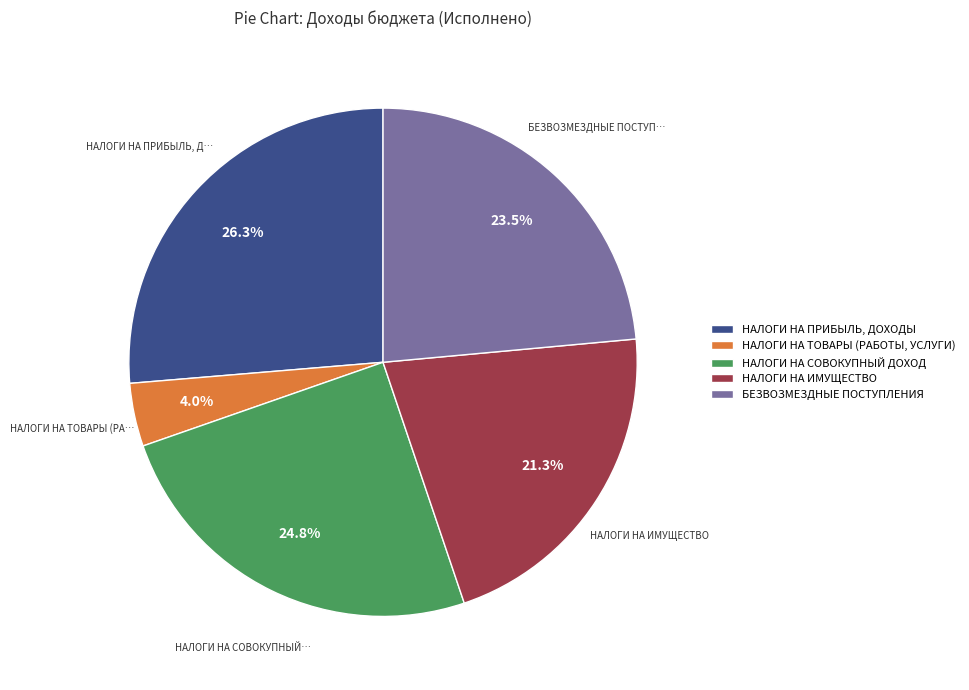

Is it true that НАЛОГИ НА ИМУЩЕСТВО is 16% of the pie?

False